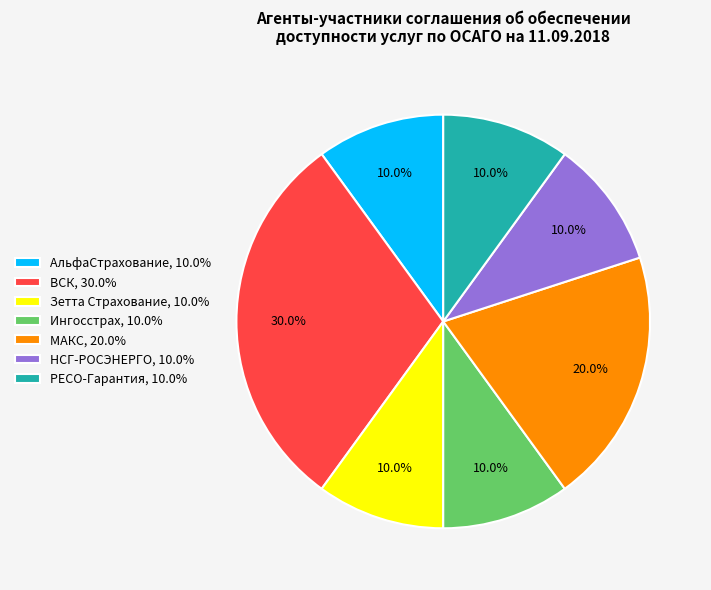

Is РЕСО-Гарантия the majority of the pie?

No